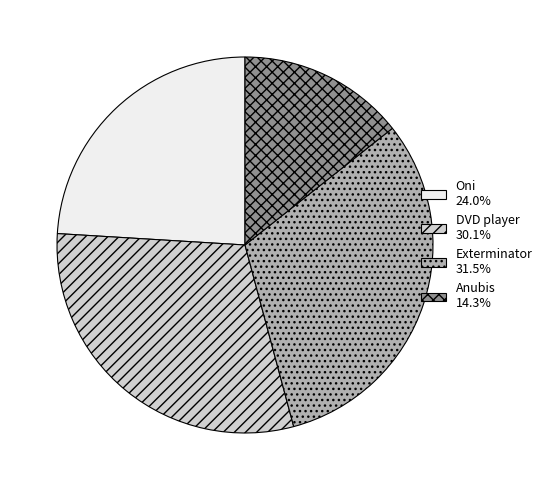

Does any single category account for the majority?

No